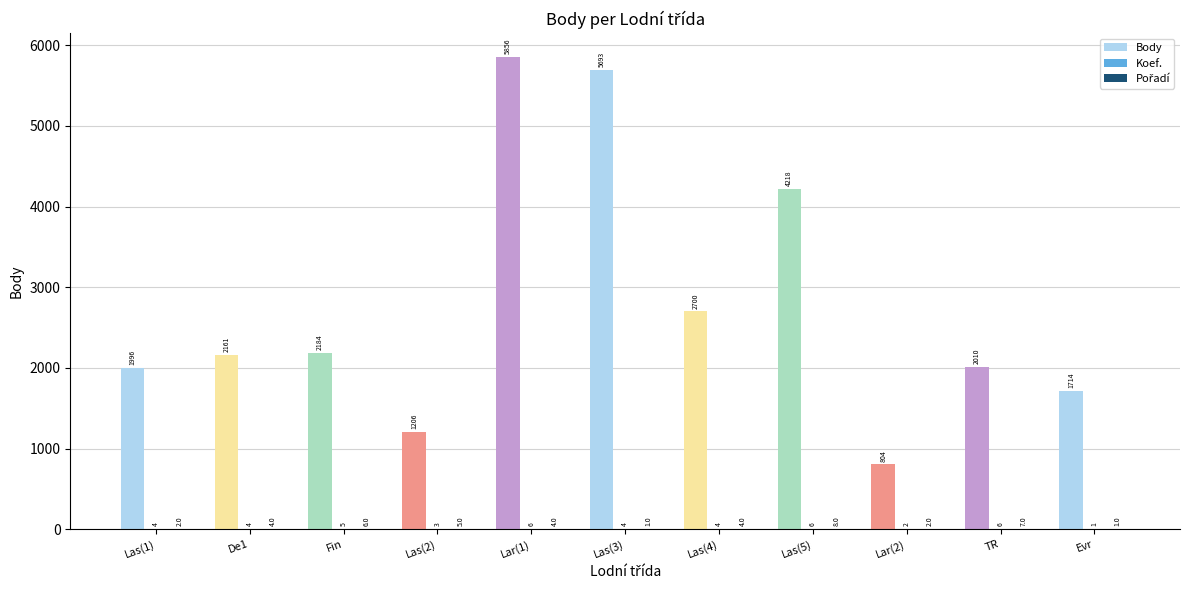

Which series changed the most between De1 and Lar(2)?

Body